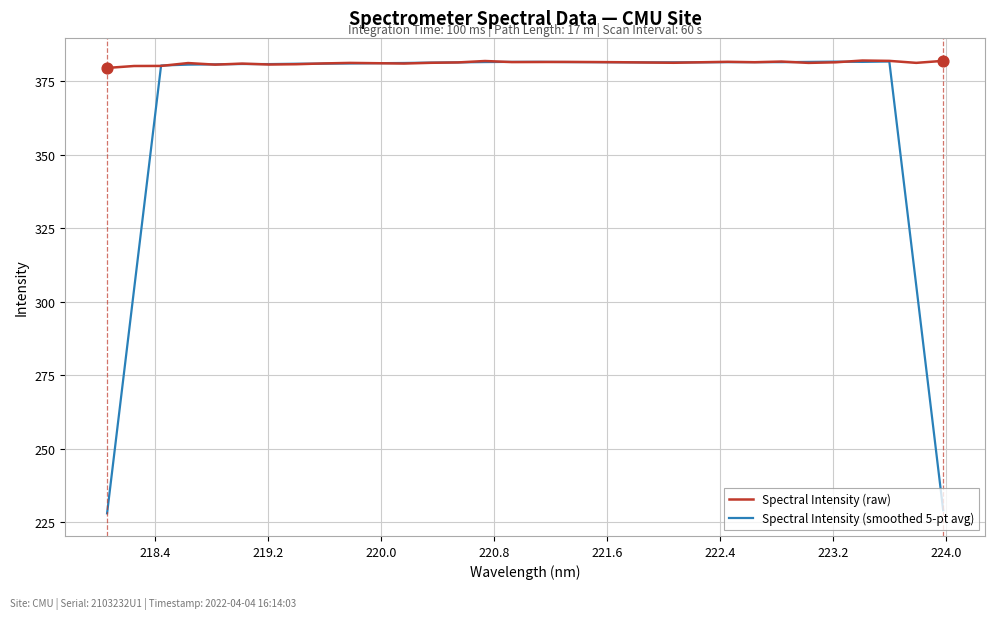

Which series has the widest spread of values?

Spectral Intensity (smoothed 5-pt avg)